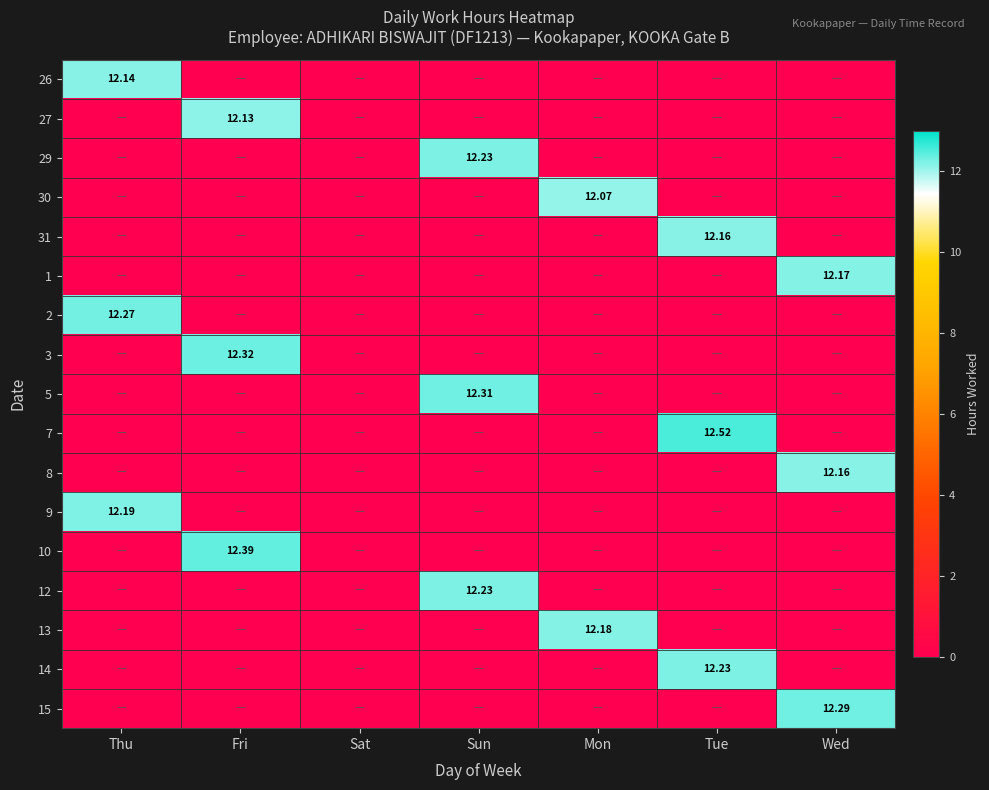

At Thu, list the series in order from largest to smallest.

2, 9, 26, 27, 29, 30, 31, 1, 3, 5, 7, 8, 10, 12, 13, 14, 15